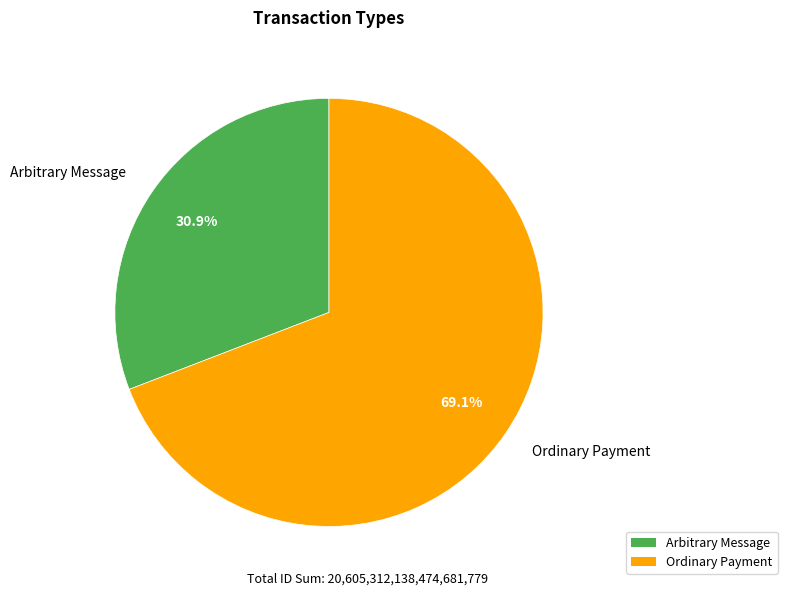

How many segments does this pie chart have?

2